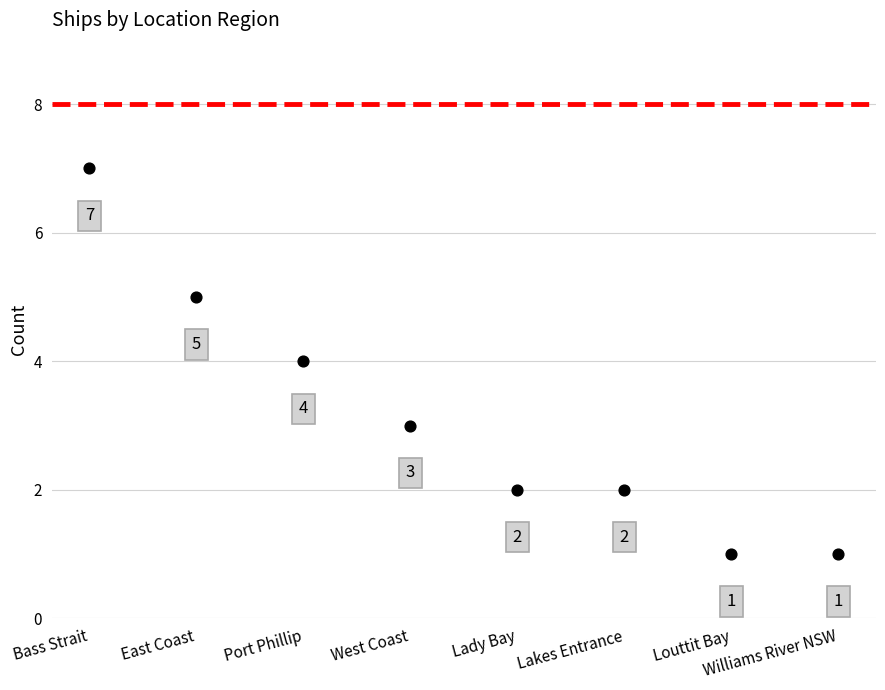

What Y value in the scatter plot is closest to 4?

4